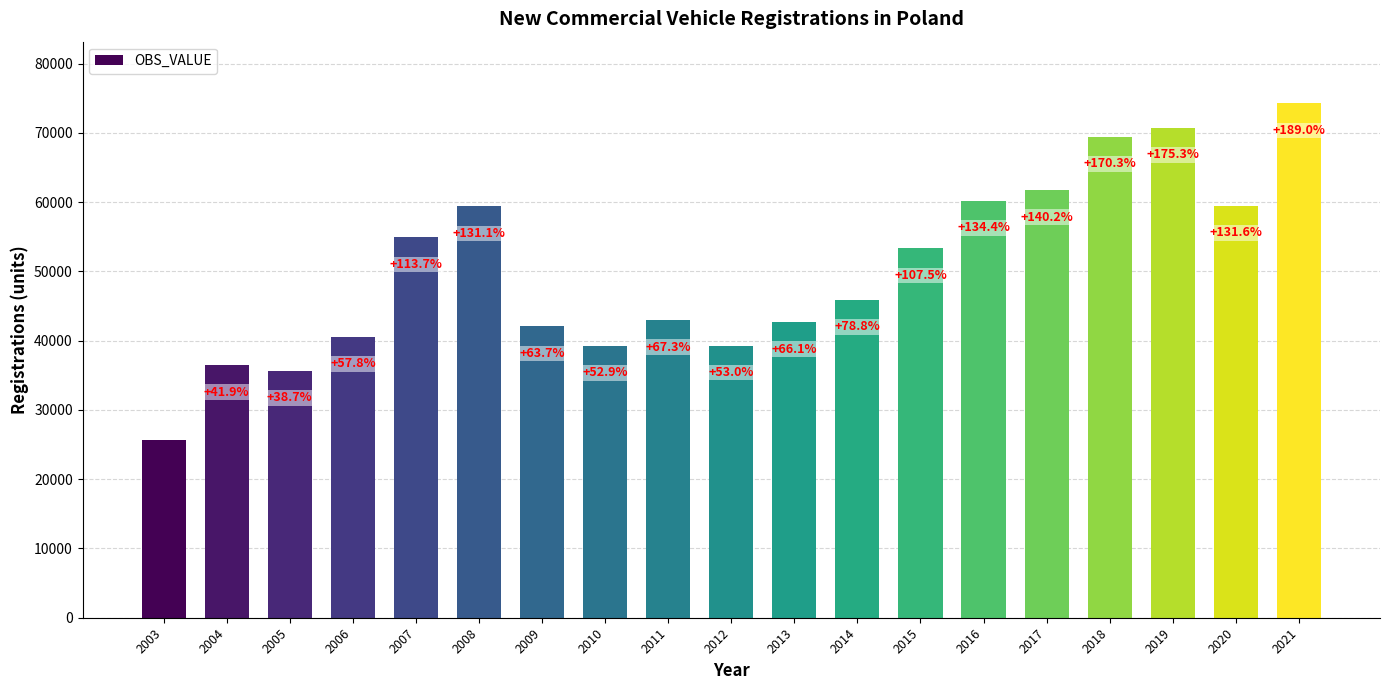

How many bars are there in total?

19